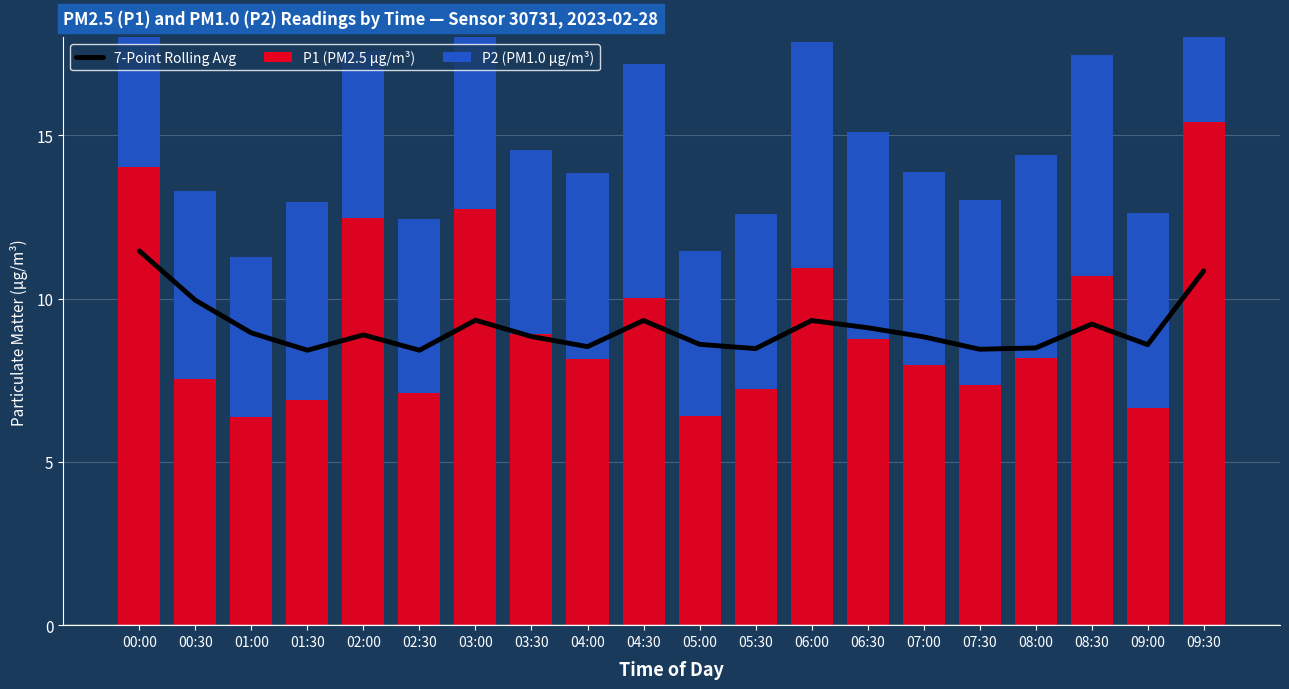

How many groups of bars are there?

20